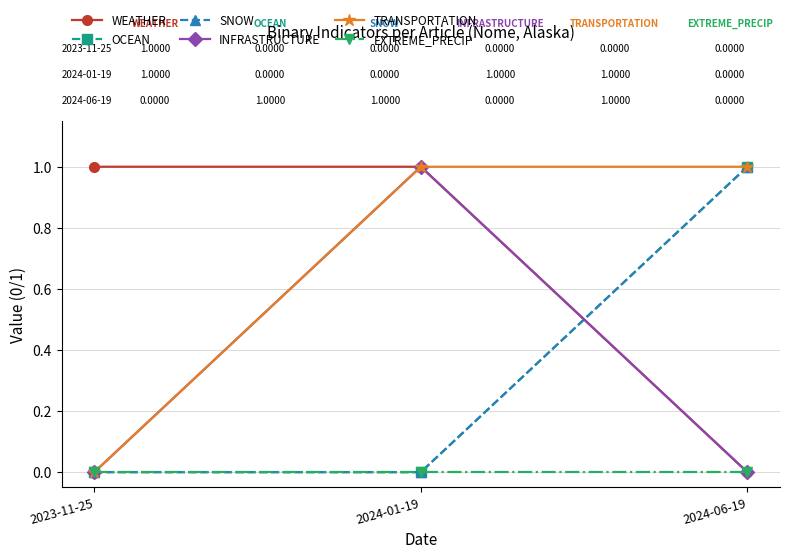

Reading right to left, extract all data points from this chart.

WEATHER: 2024-06-19=0	2024-01-19=1	2023-11-25=1
OCEAN: 2024-06-19=1	2024-01-19=0	2023-11-25=0
SNOW: 2024-06-19=1	2024-01-19=0	2023-11-25=0
INFRASTRUCTURE: 2024-06-19=0	2024-01-19=1	2023-11-25=0
TRANSPORTATION: 2024-06-19=1	2024-01-19=1	2023-11-25=0
EXTREME_PRECIP: 2024-06-19=0	2024-01-19=0	2023-11-25=0